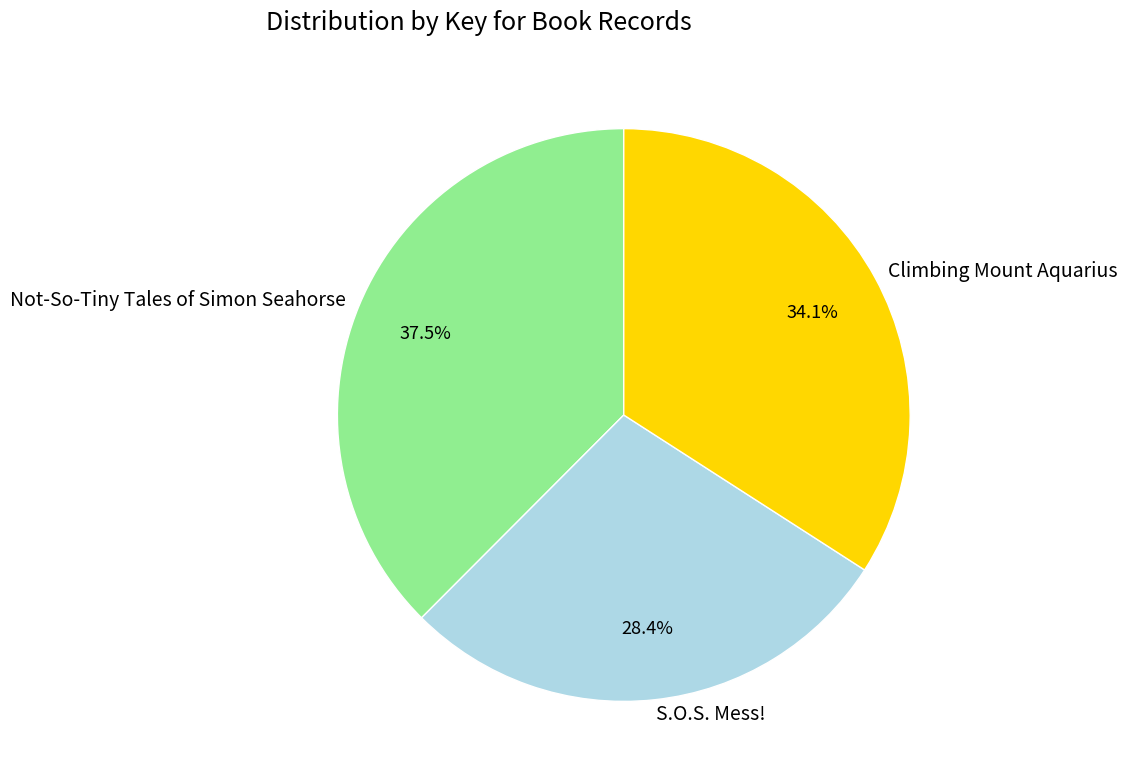

Do Climbing Mount Aquarius and S.O.S. Mess! together represent more than half of the pie?

Yes